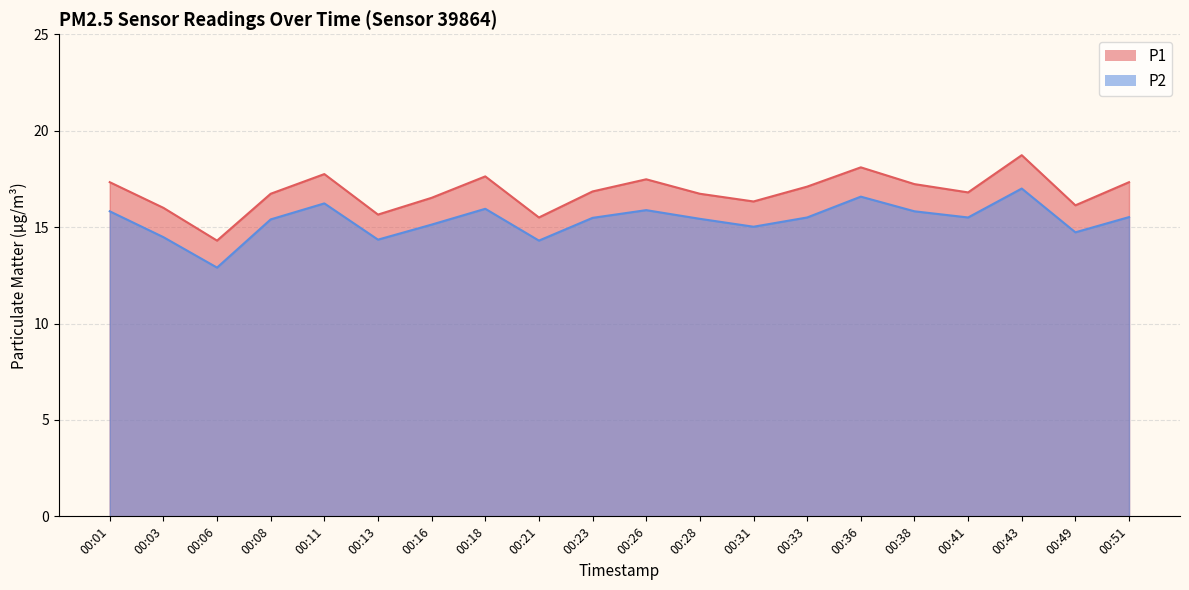

What is the average value of the P2 series?

15.4